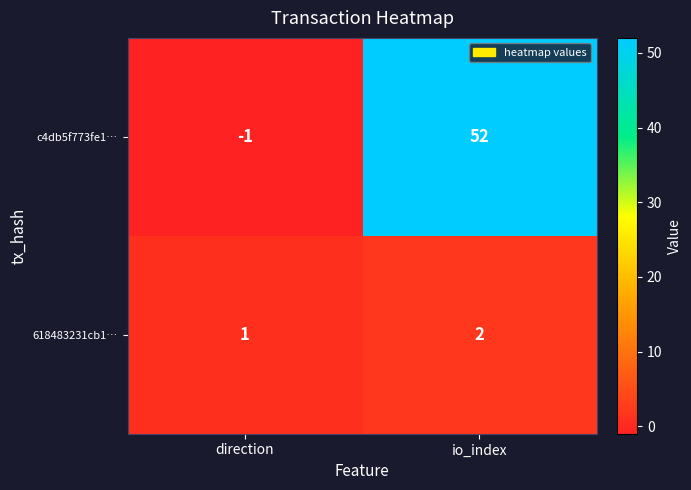

How many categories are shown in the chart?

2